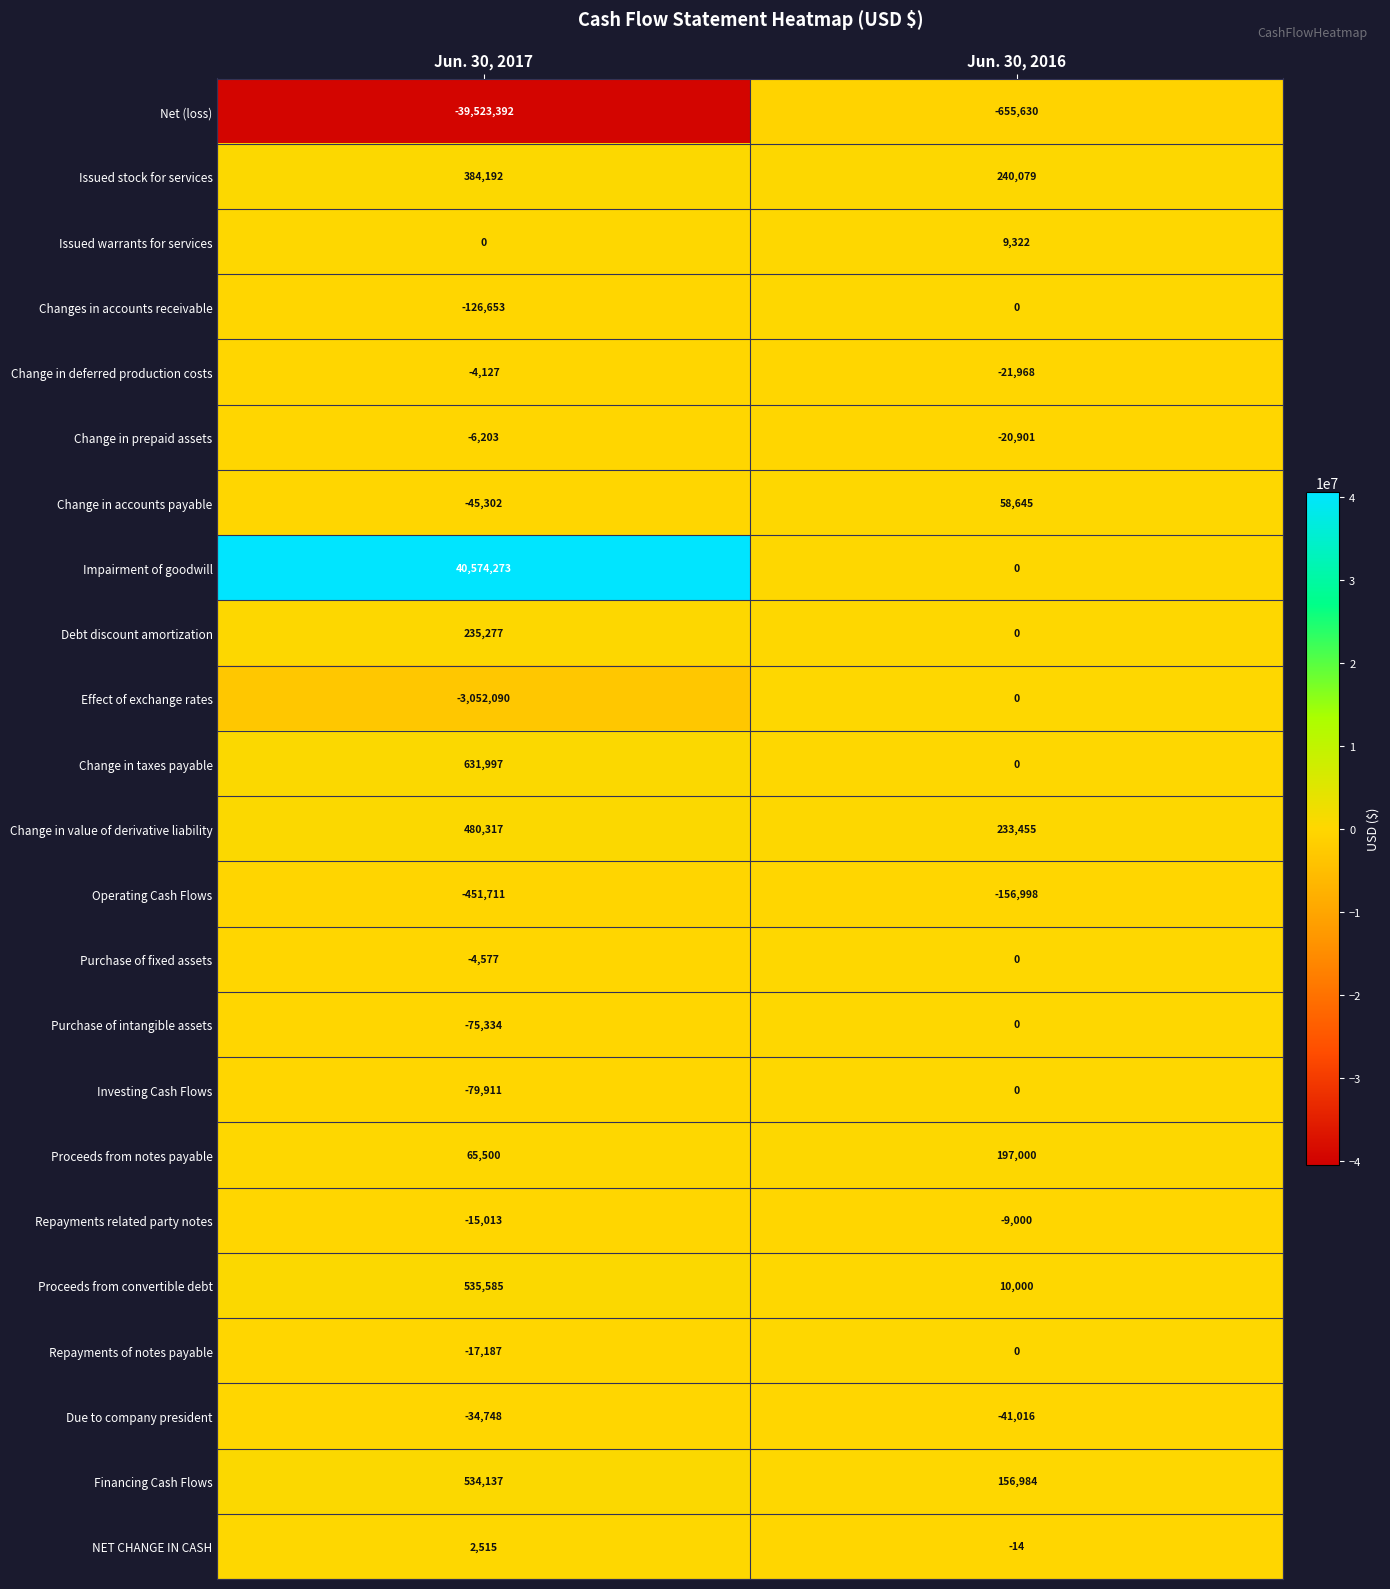

Rank the categories by Change in value of derivative liability value from lowest to highest.

Jun. 30, 2016, Jun. 30, 2017